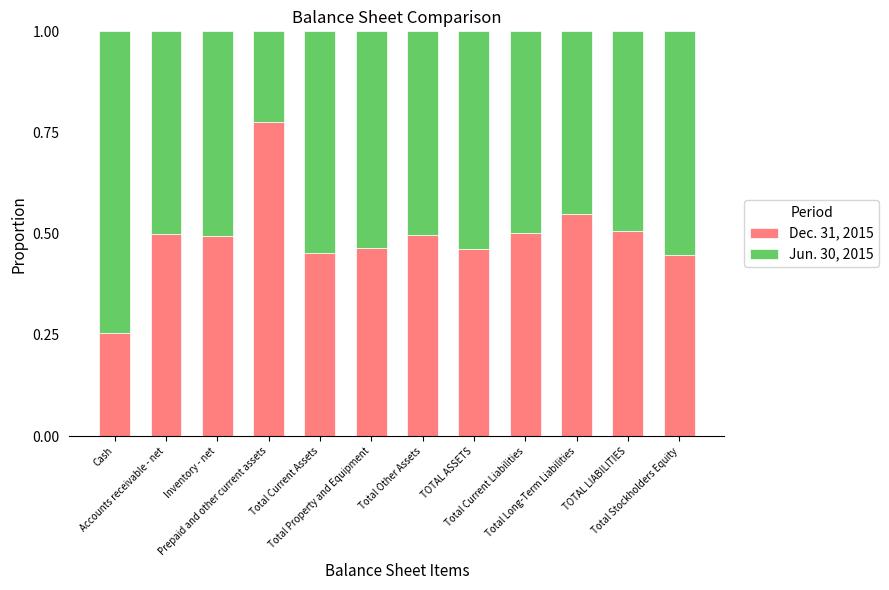

Count the Dec. 31, 2015 values in the range 0 to 1.

12